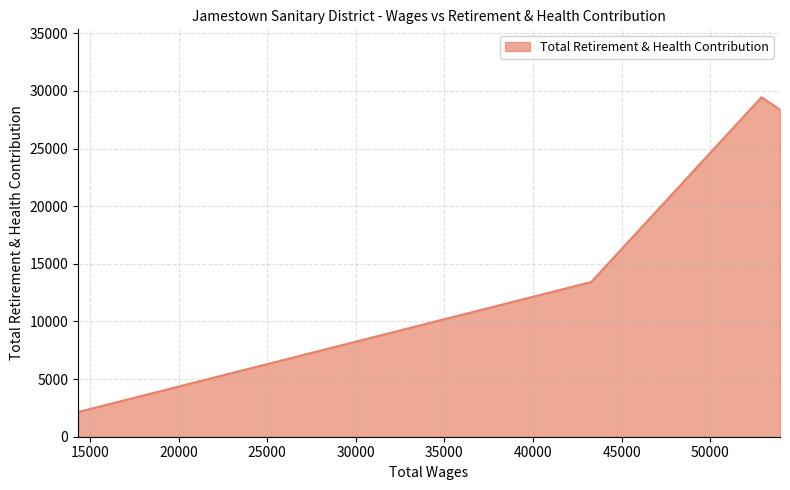

True or false: there are more than 1 points higher than both neighbors.

False